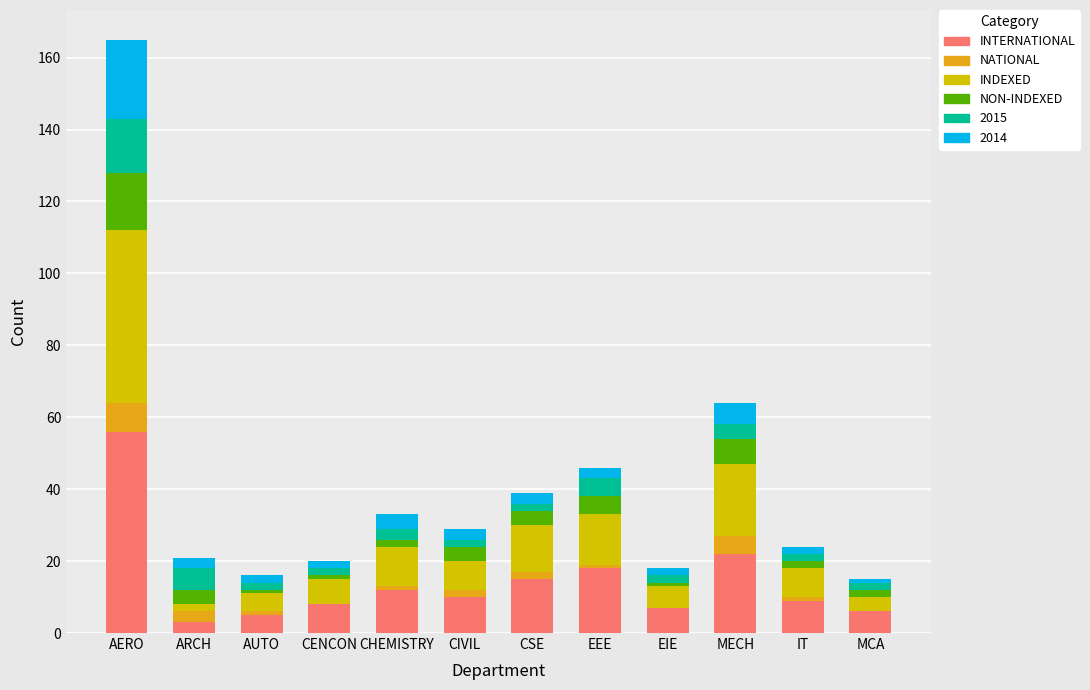

Are the bars horizontal?

No